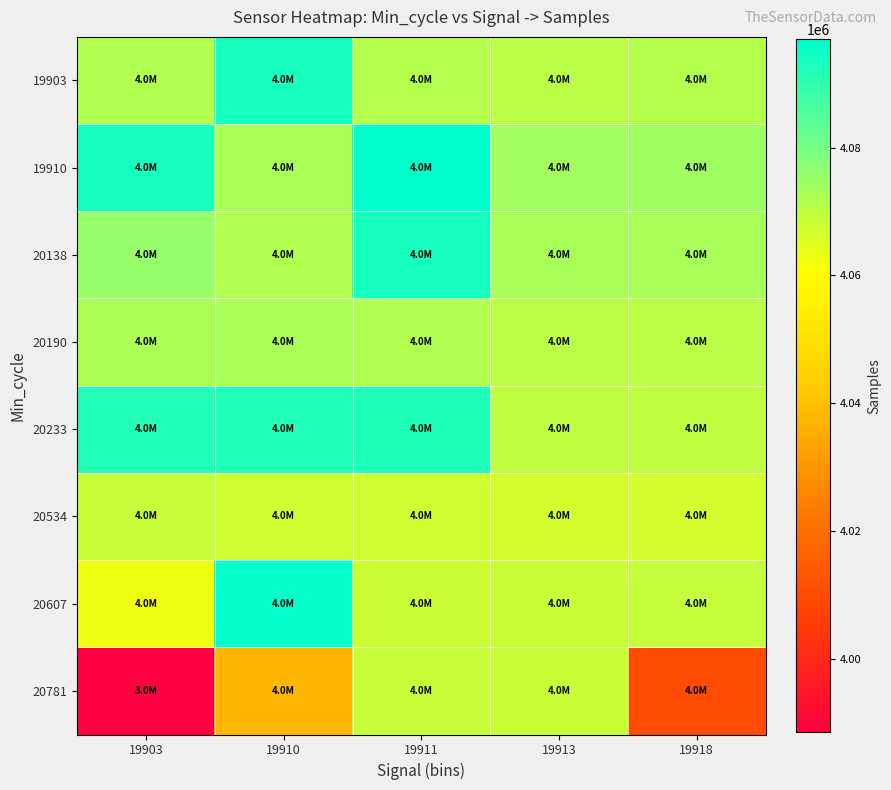

Reading left to right, what are all the values shown in this chart?

19903: 19903=4071607	19910=4093660	19911=4071189	19913=4070643	19918=4071488
19910: 19903=4093849	19910=4072853	19911=4096951	19913=4074023	19918=4074432
20138: 19903=4075696	19910=4071937	19911=4093781	19913=4073011	19918=4072829
20190: 19903=4072490	19910=4073073	19911=4071601	19913=4070304	19918=4070310
20233: 19903=4092035	19910=4091945	19911=4092514	19913=4069719	19918=4069605
20534: 19903=4068822	19910=4067398	19911=4067550	19913=4067262	19918=4067018
20607: 19903=4062720	19910=4096136	19911=4067821	19913=4068488	19918=4069241
20781: 19903=3988481	19910=4037850	19911=4068621	19913=4068291	19918=4010126